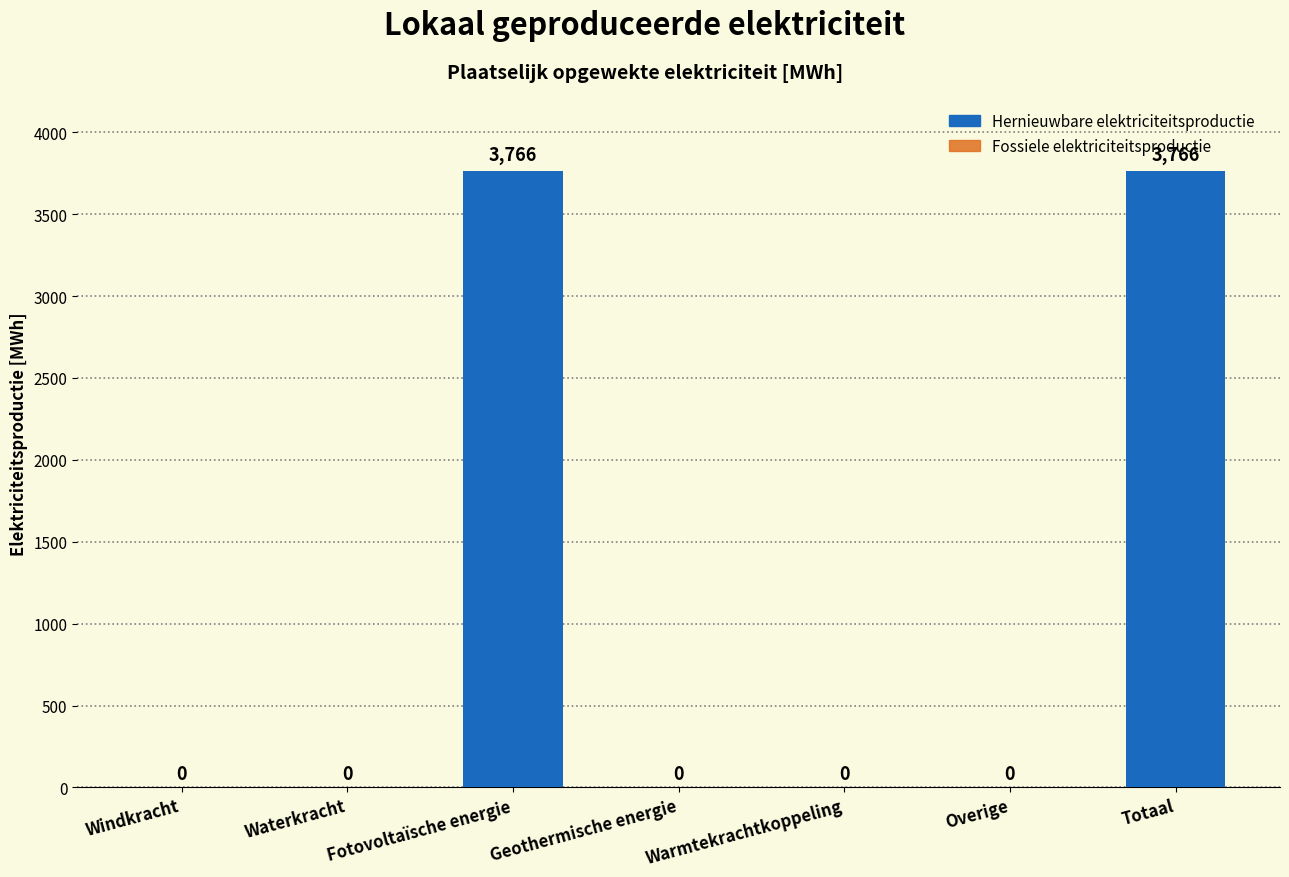

The value at Totaal is 2101.6. True or false?

False